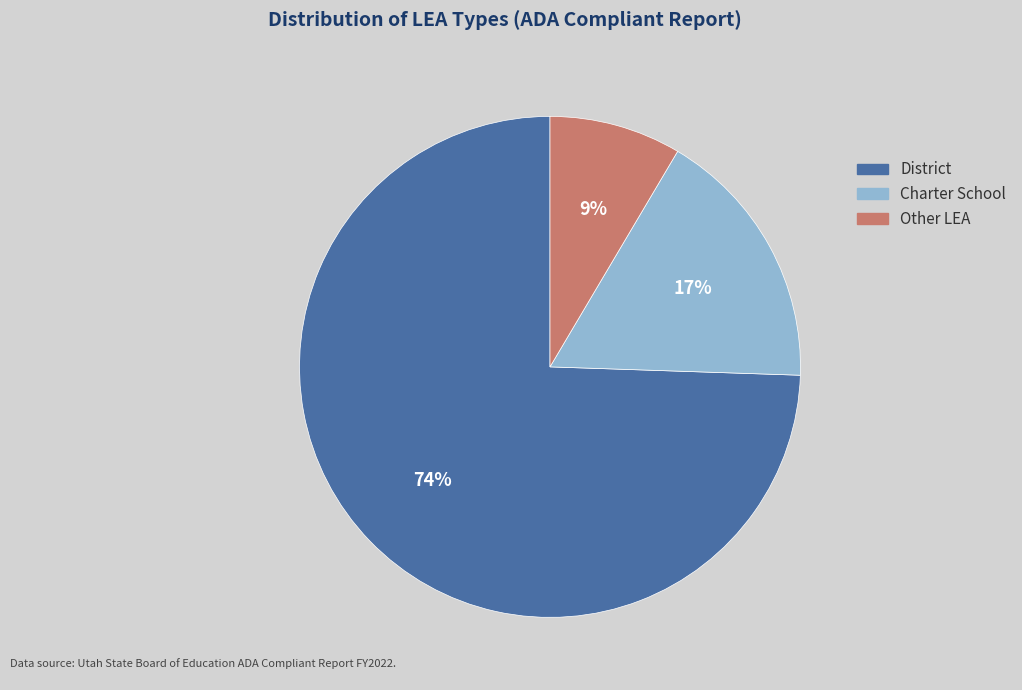

Which slice is the largest?

District